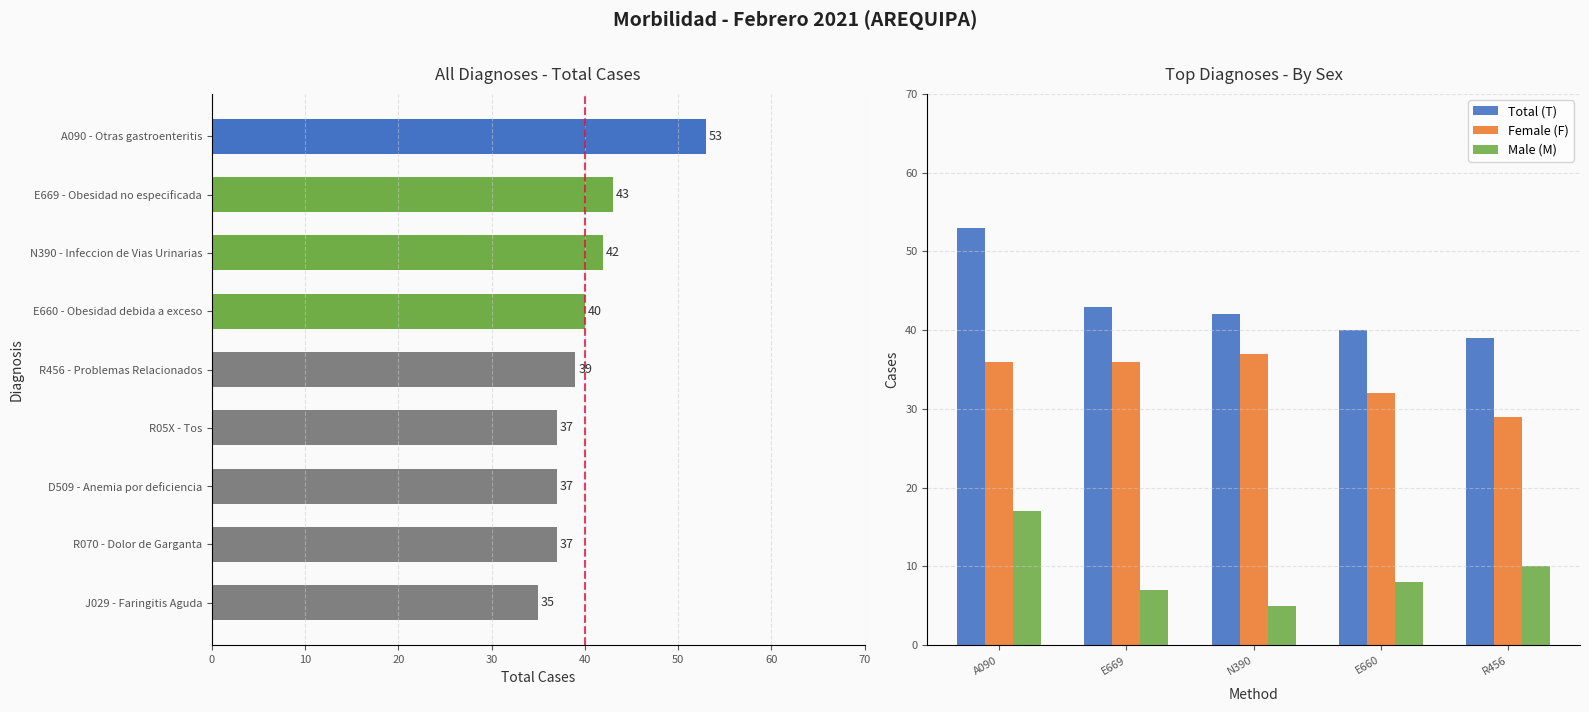

What is the difference between the maximum and minimum values in the Male (M) series?

12